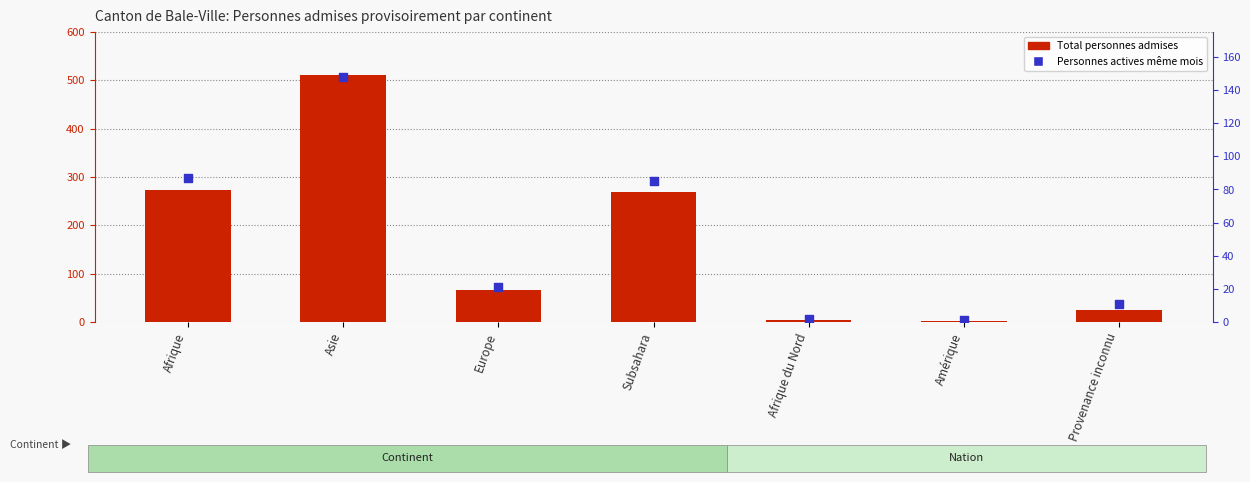

At how many categories does at least one series exceed 320?

1